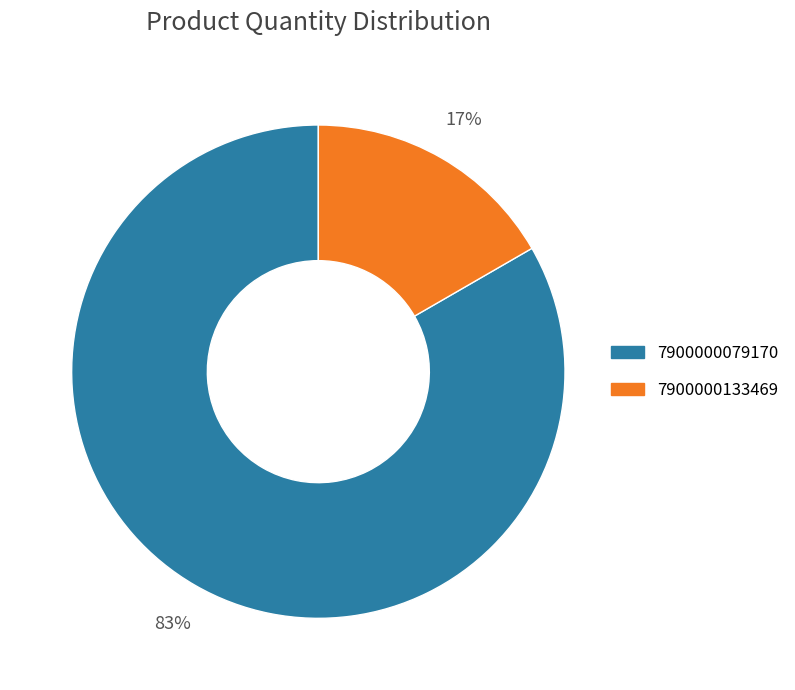

Which has a higher value, 7900000079170 or 7900000133469?

7900000079170